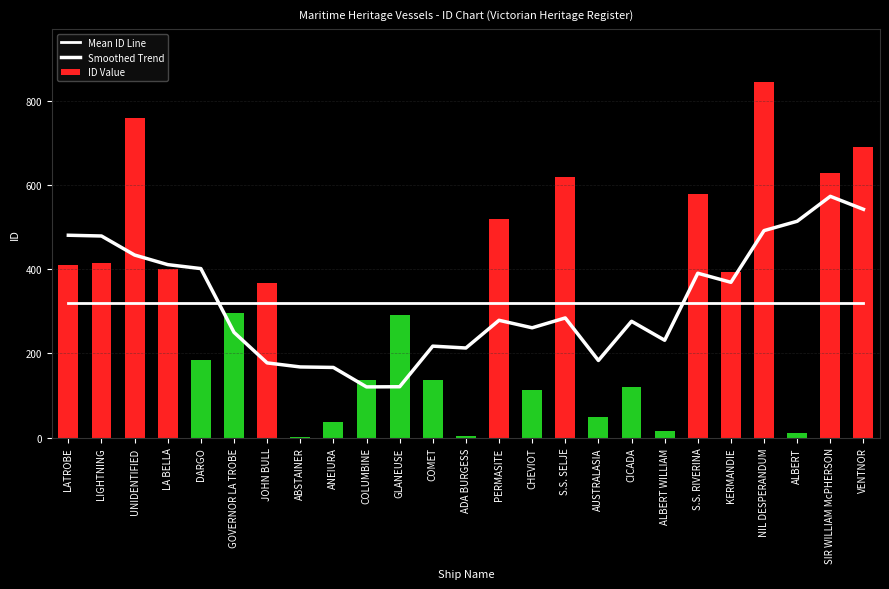

The ID Value series shows 34 at CICADA. True or false?

False